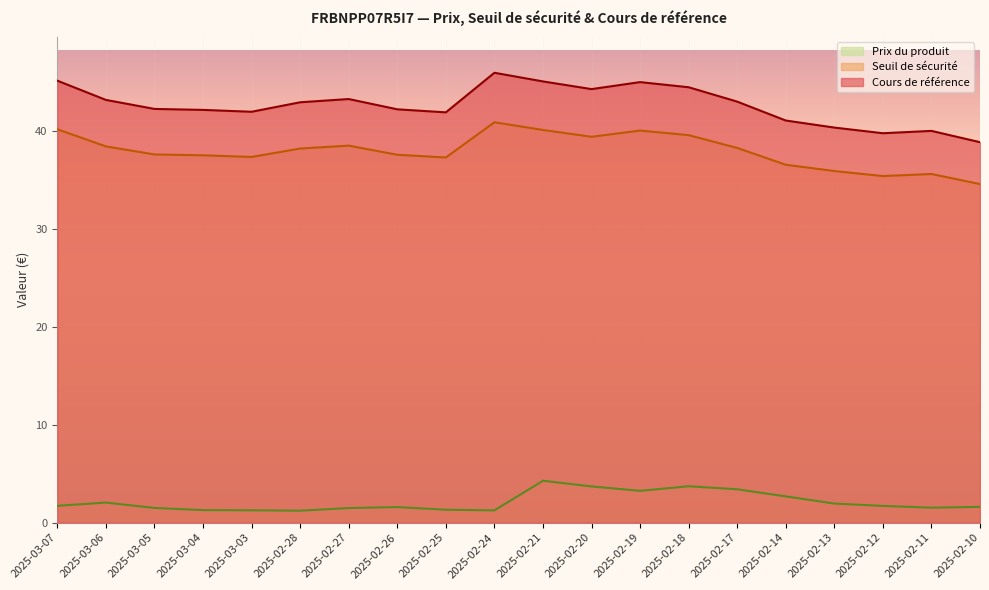

What is the label of the 11th point from the right?

2025-02-24